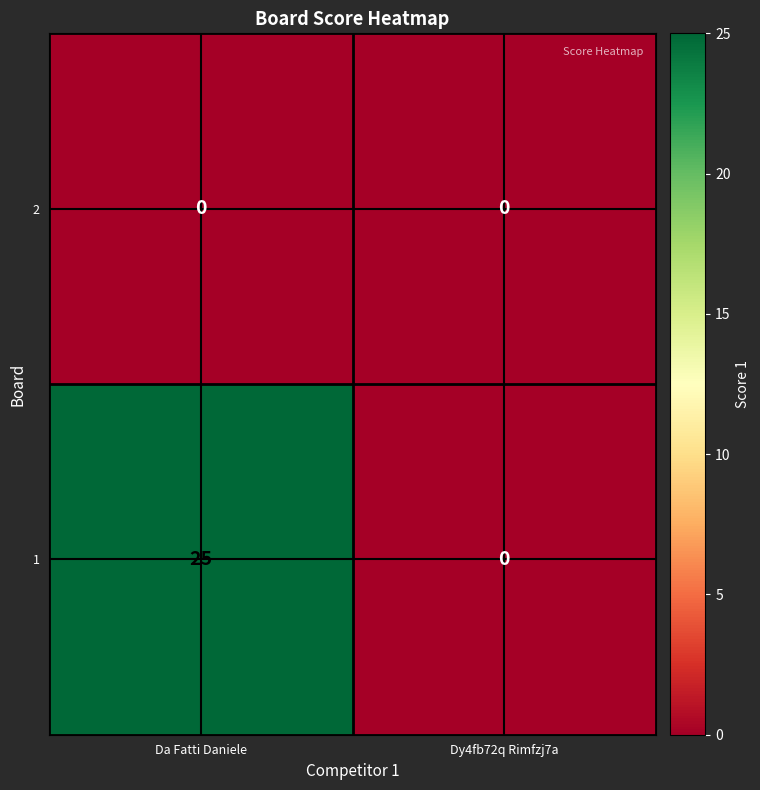

Which series has the largest total across all categories?

1